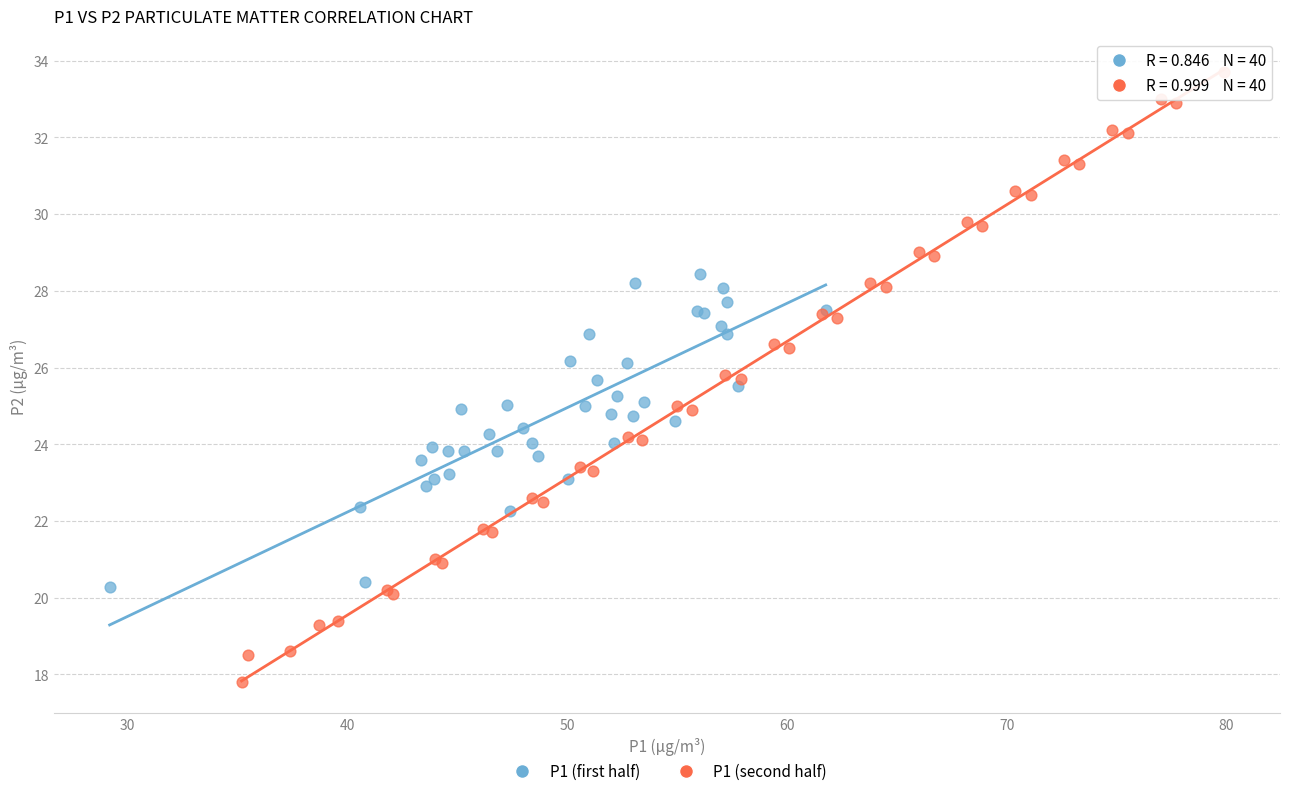

Which series has the widest spread of Y values?

P1 (second half)